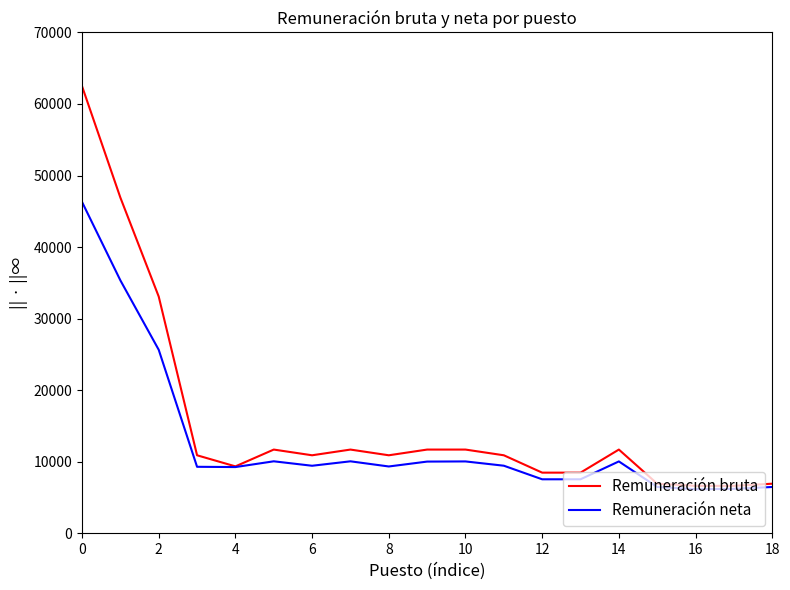

List the series in order of their peak value, lowest first.

Remuneración neta, Remuneración bruta